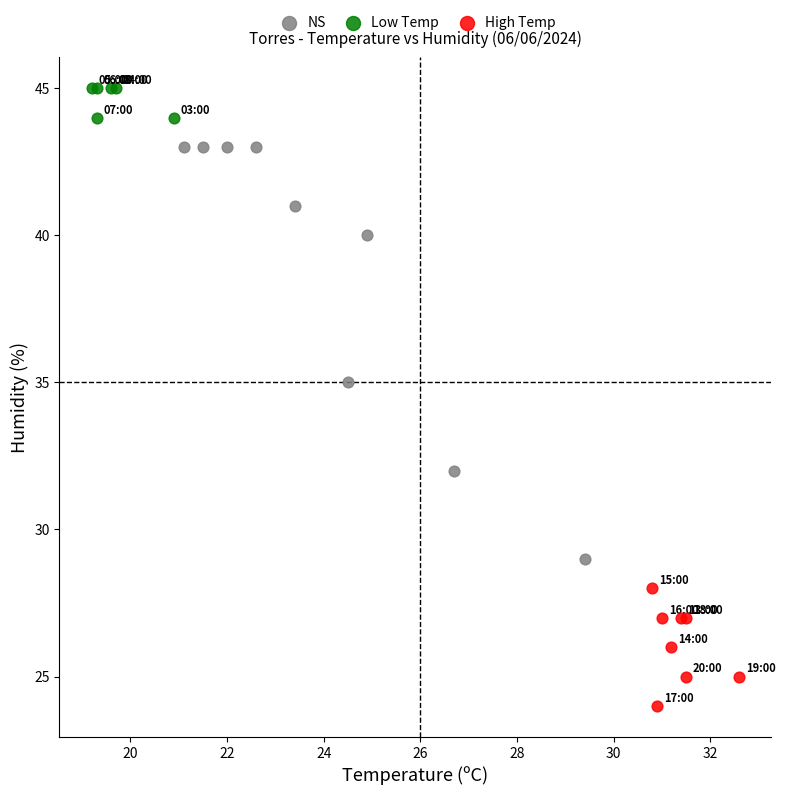

Which series contains the highest Y value?

Low Temp